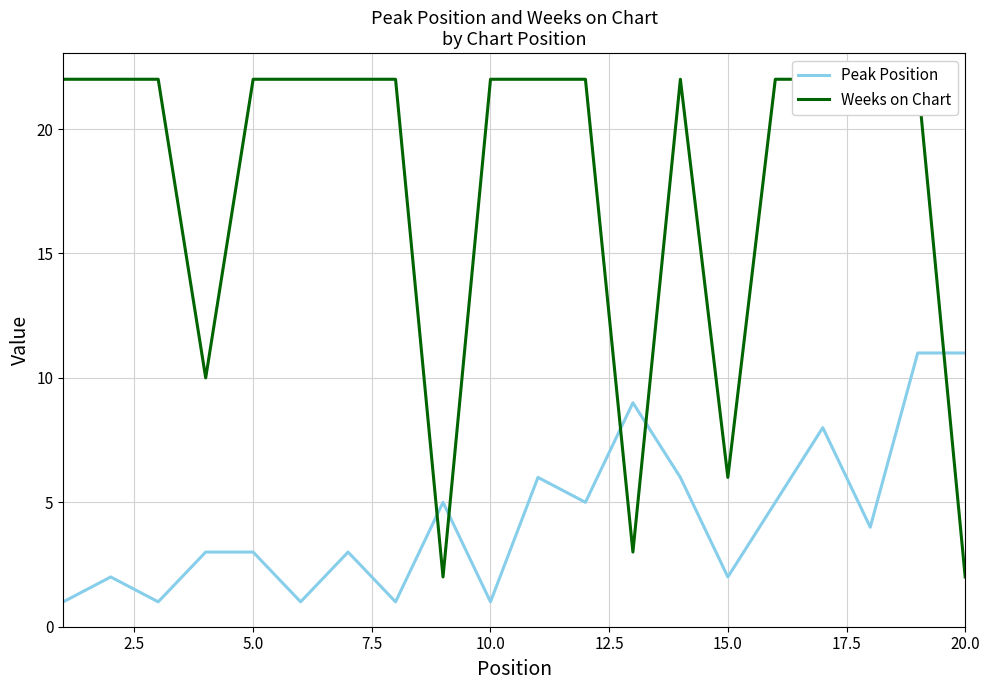

What is the maximum value for Peak Position?

11